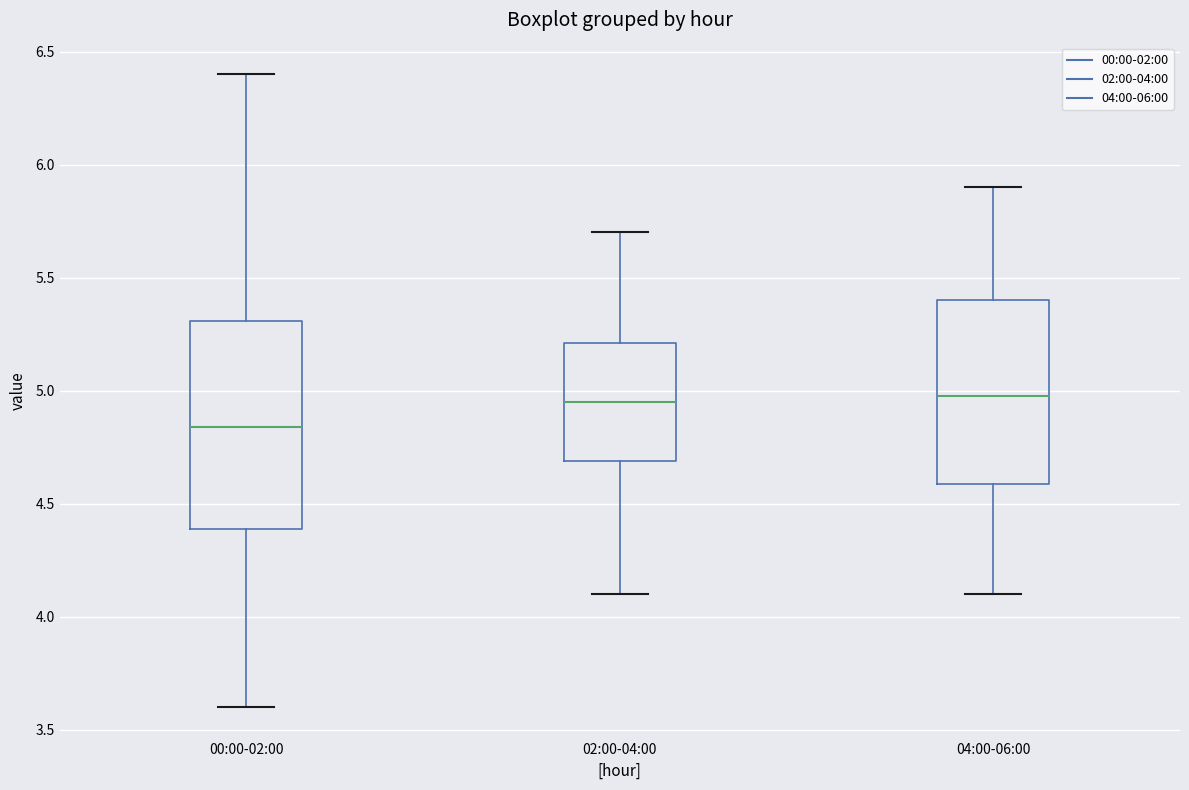

Comparing the boxes themselves (not the whiskers), which one is the tallest?

00:00-02:00